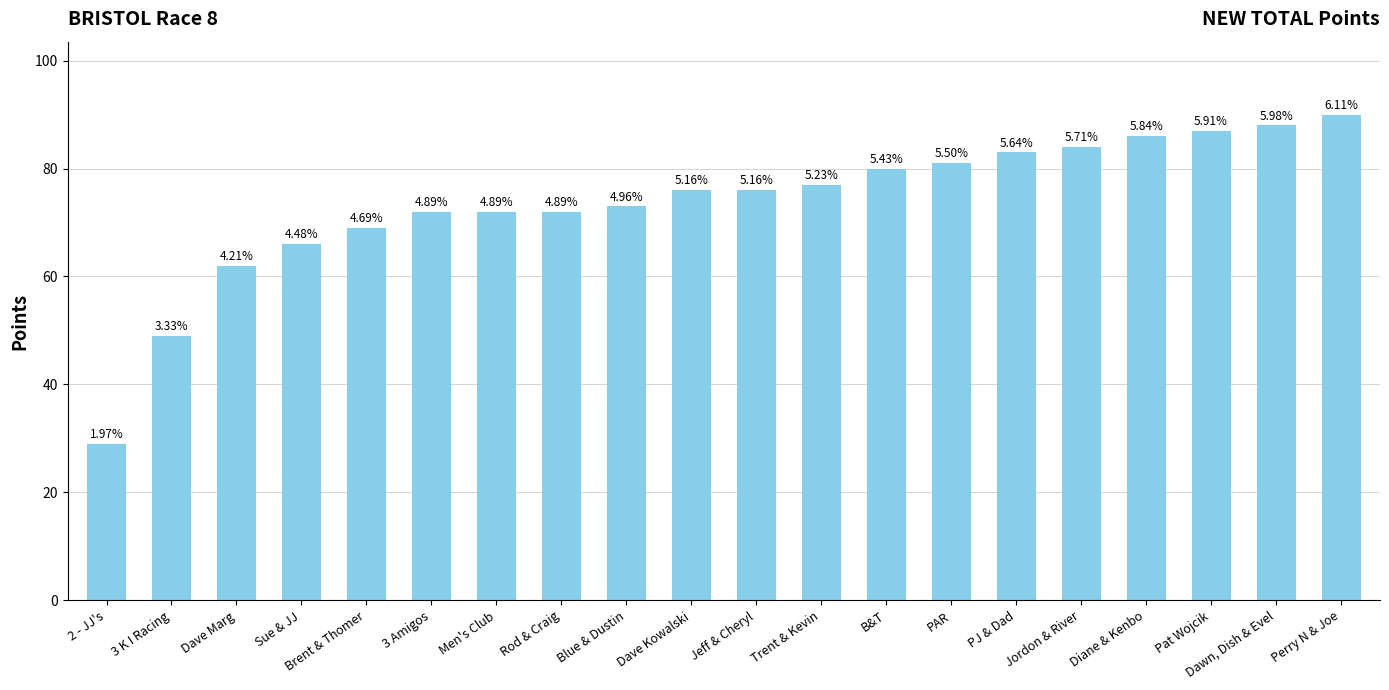

What is the sum of the values at Diane & Kenbo and Blue & Dustin?

159